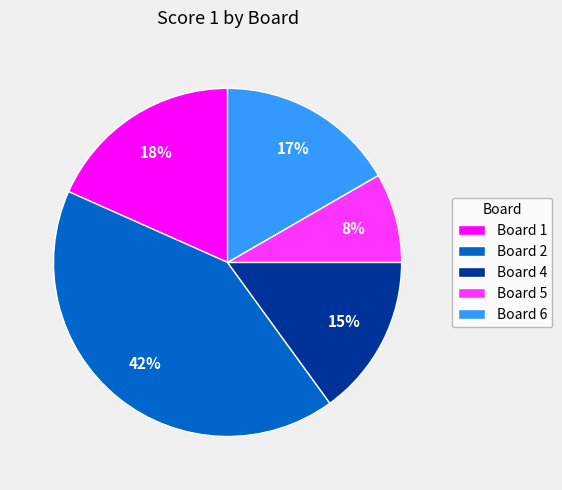

Approximately how many times larger is the value at Board 6 compared to Board 2?

0.4